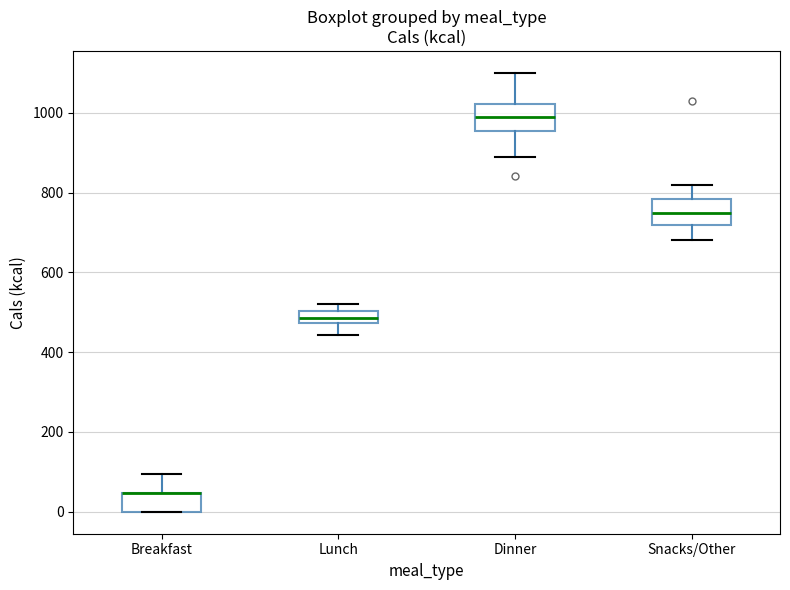

Where does the upper whisker of the box for Breakfast end on the y-axis? The values are not printed on the chart, so give them approximately, as read against the axis.

100